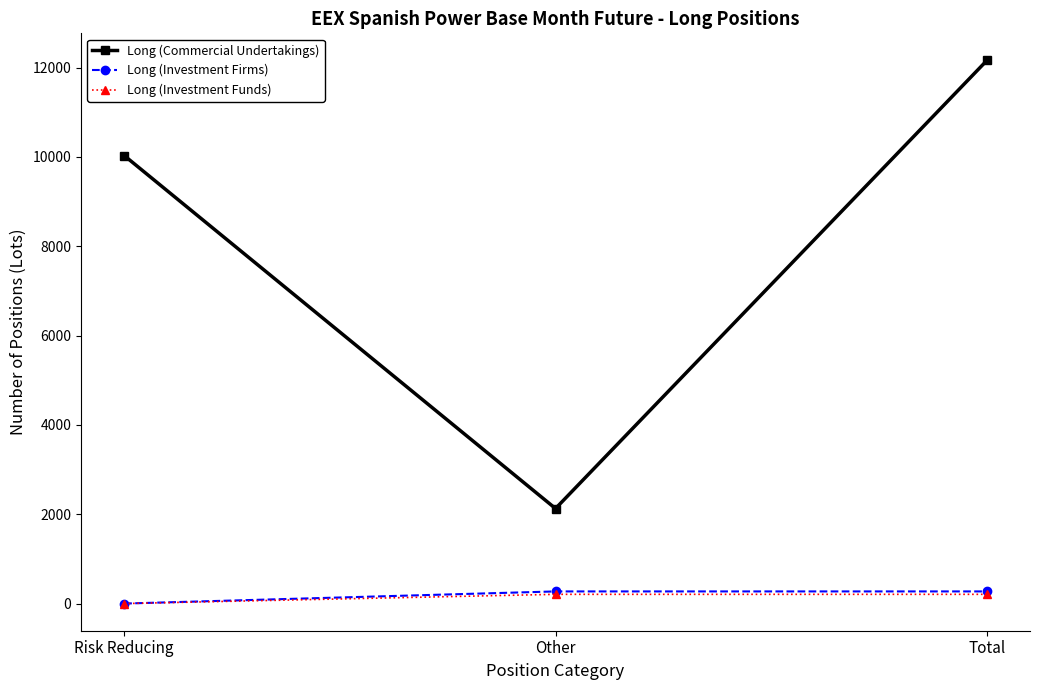

True or false: Long (Commercial Undertakings) has a value of 8308.9 at Total.

False